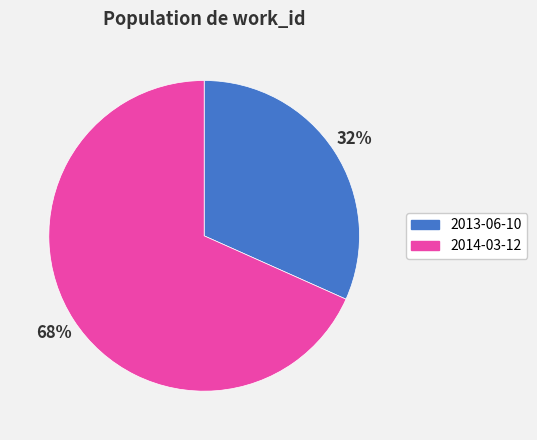

Count the number of slices in the pie.

2